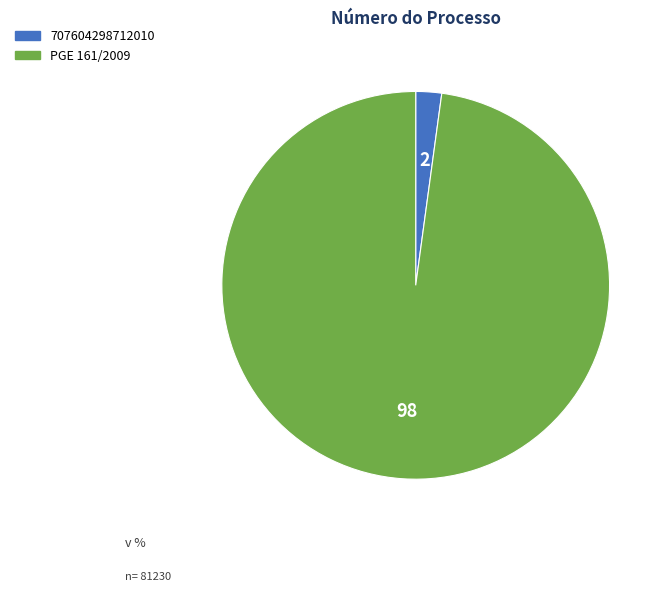

Which category accounts for the majority?

PGE 161/2009